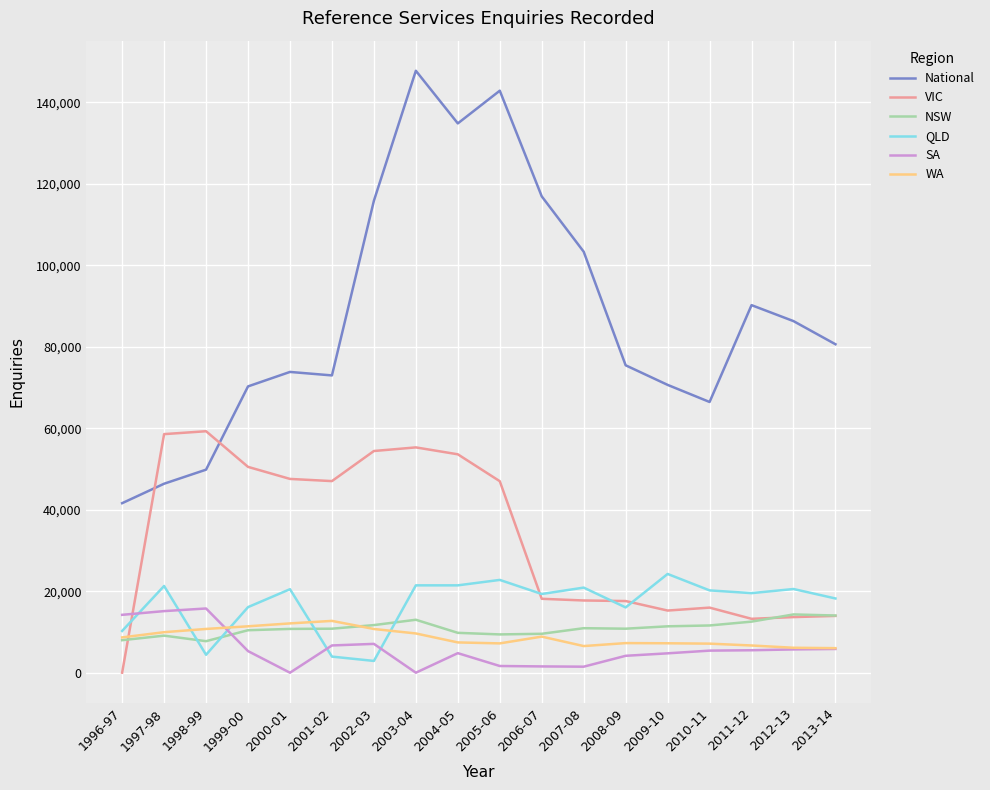

After their last crossing, which series has the higher values: VIC or QLD?

QLD